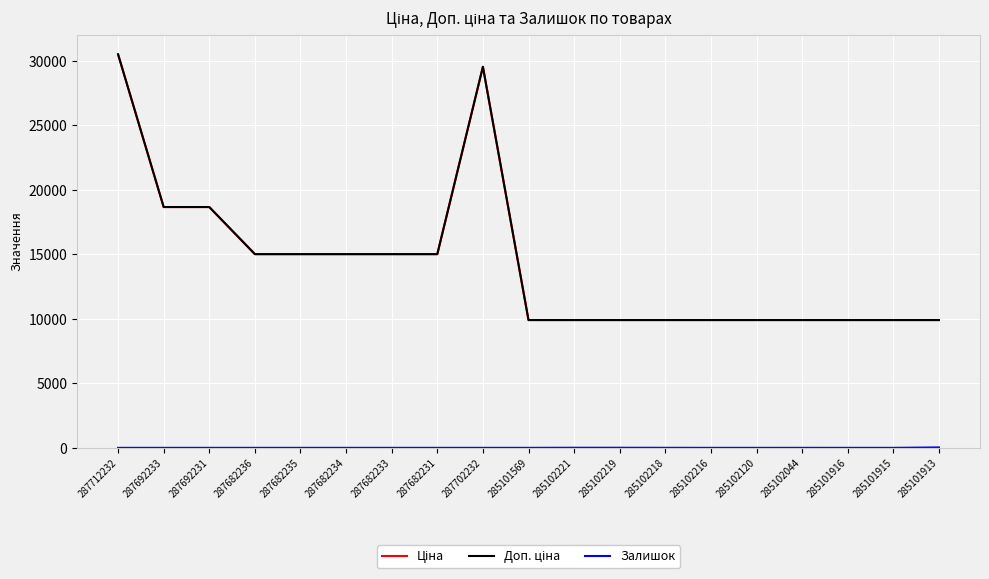

Is this an area chart (filled region under the line)?

No